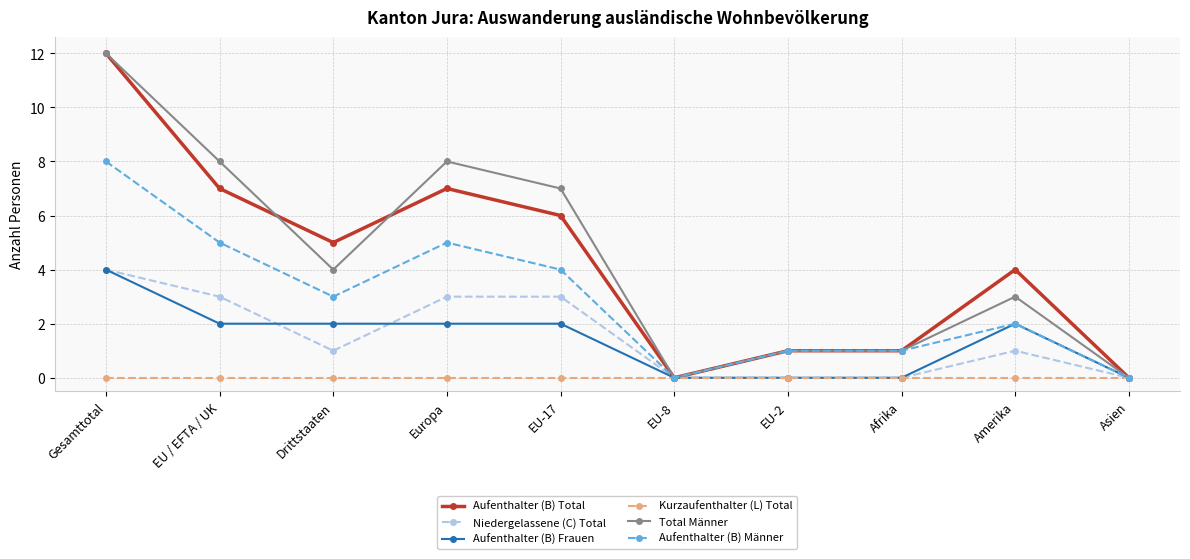

Is it true that Aufenthalter (B) Total equals 6 at Asien?

False